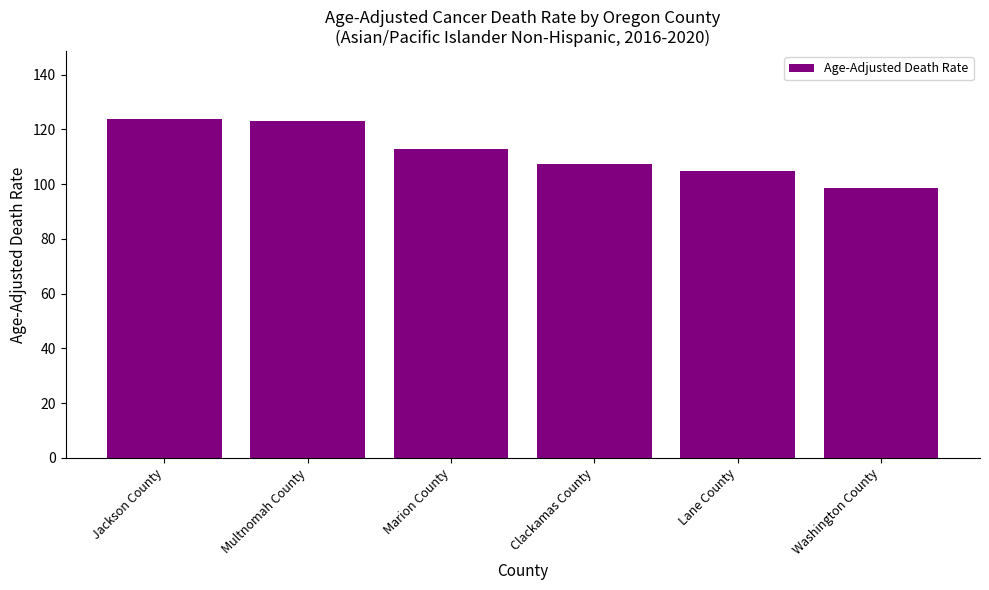

What is the greatest value displayed?

123.8